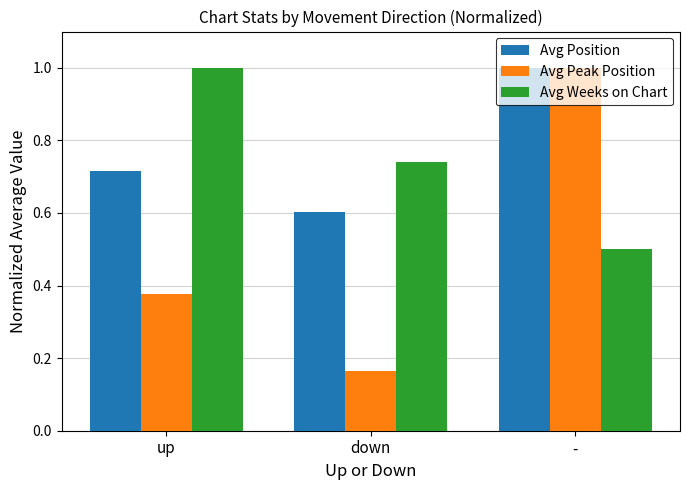

What is the sum of all Avg Weeks on Chart values?

2.2